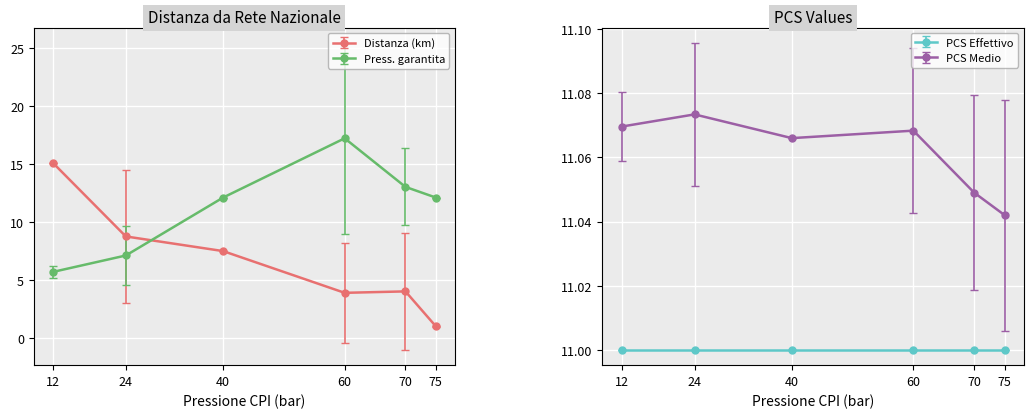

True or false: Distanza (km) has more than 1 points higher than both neighbors.

False